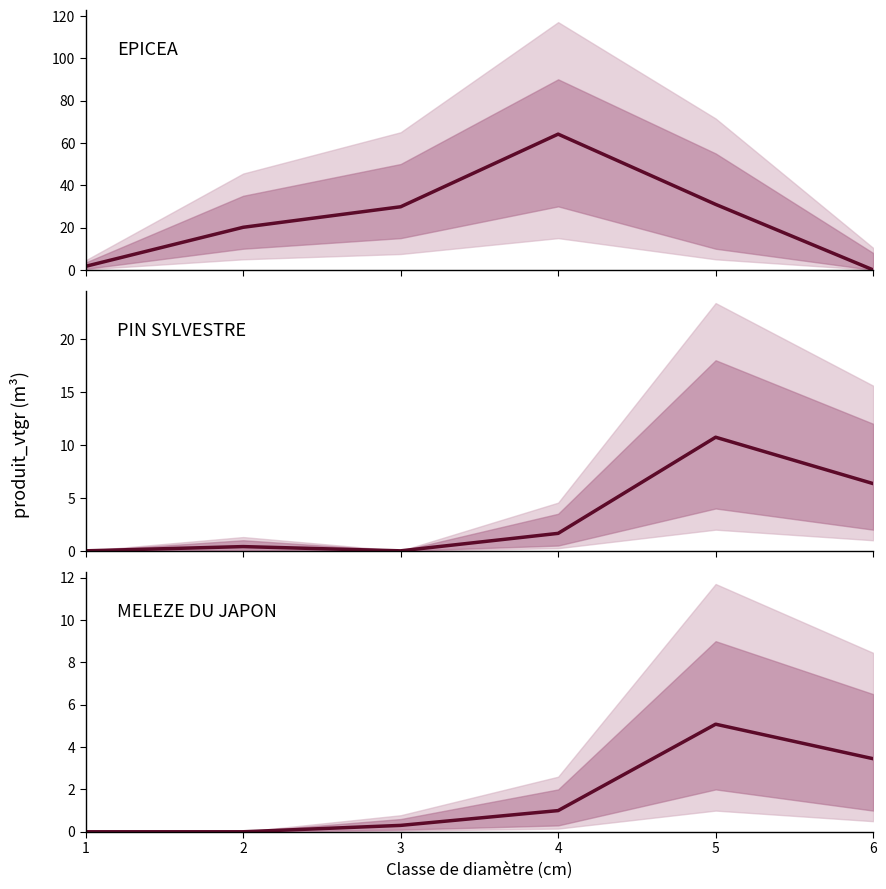

Is it true that MELEZE DU JAPON equals 2.7 at 5?

False